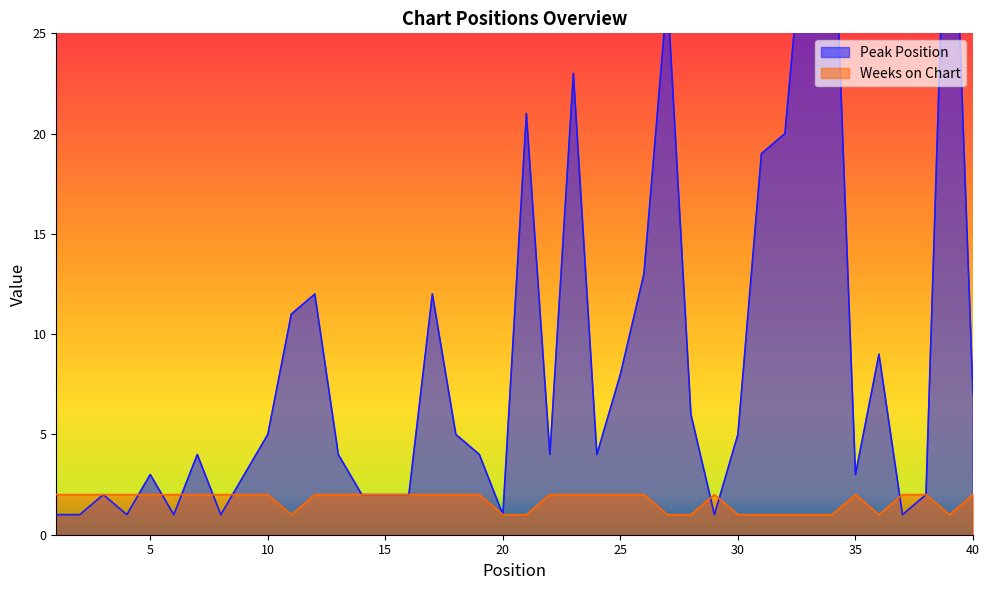

Where do Peak Position and Weeks on Chart first cross each other?

4 and 5